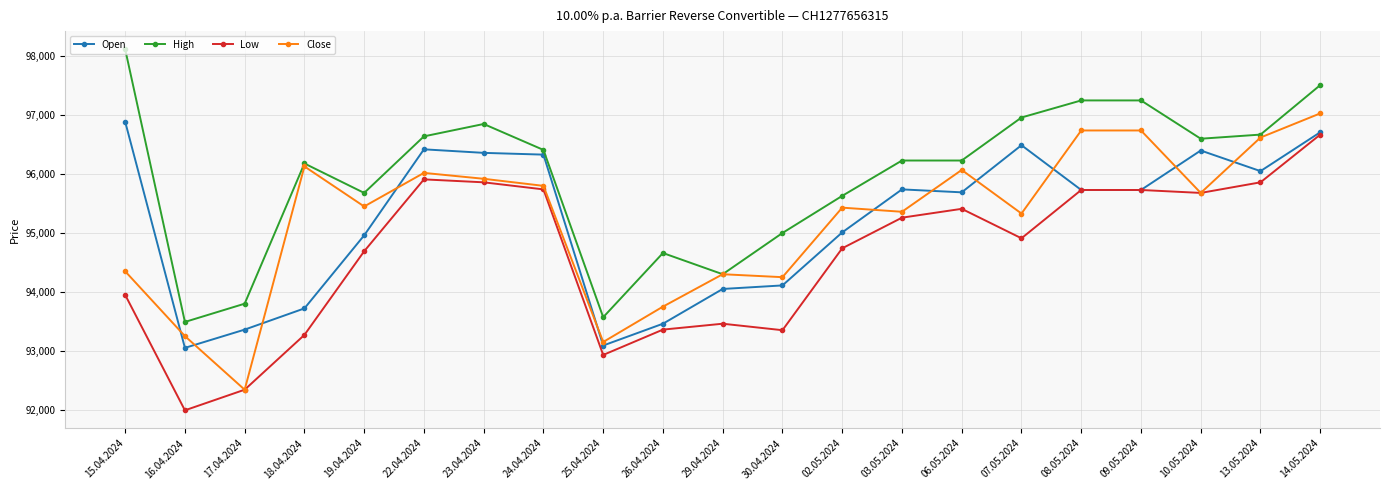

List the series in order of their peak value, highest first.

High, Close, Open, Low